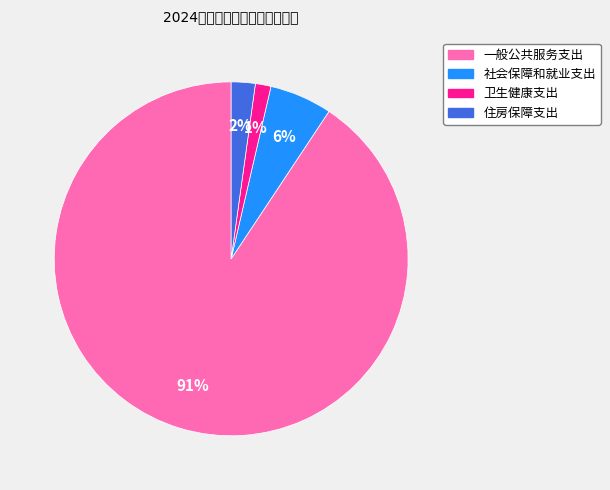

To the nearest percent, what portion does 一般公共服务支出 represent?

91%